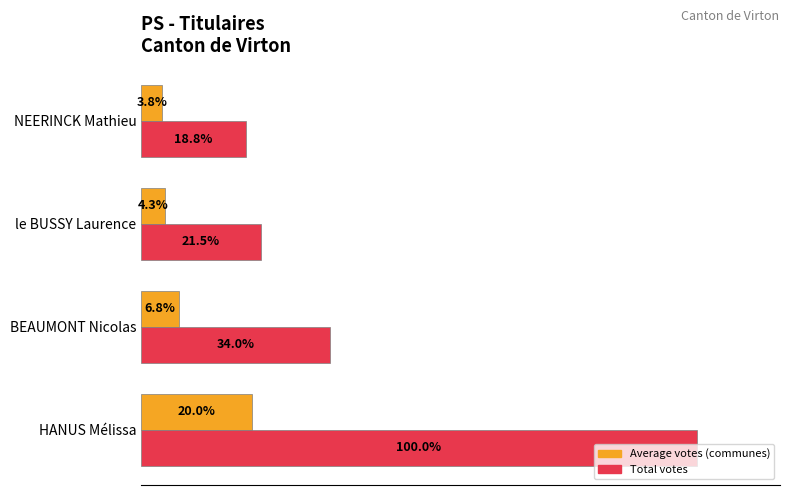

At which label does Average votes (communes) reach its peak?

HANUS Mélissa